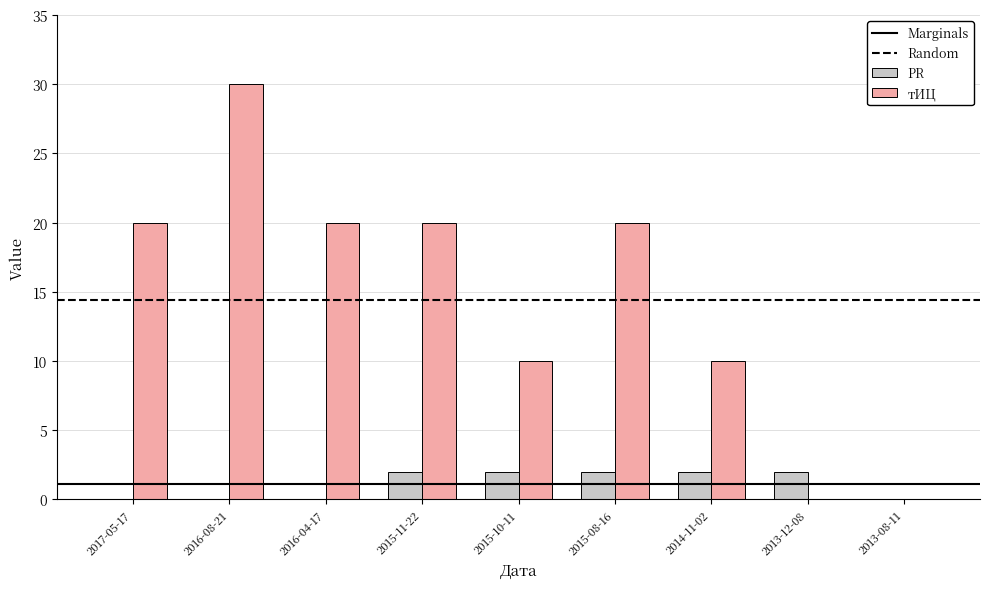

Does the chart contain stacked bars?

No